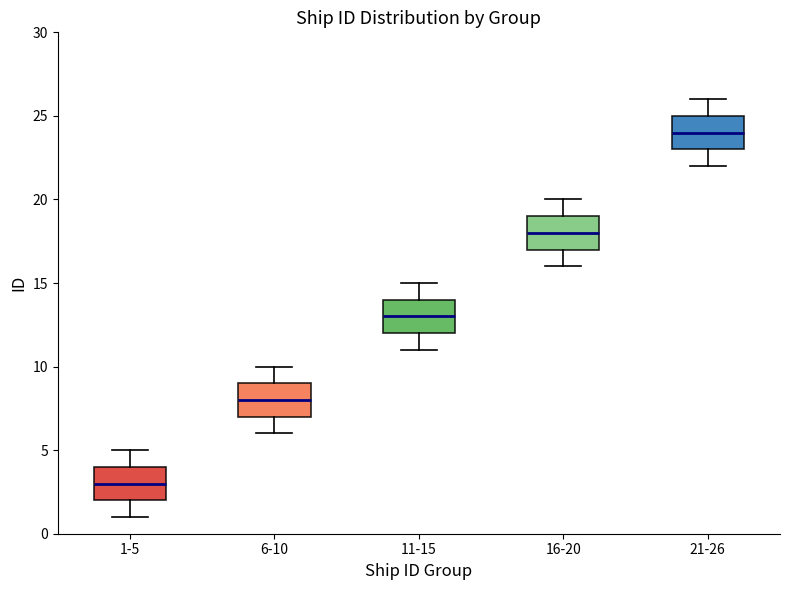

Reading left to right, read every box against the y-axis: the position of its median line, the range the box covers, and the ends of its whiskers. The values are not printed on the chart, so give them approximately, as read against the axis.

1-5: median 3, box 2 to 4, whiskers 1 to 5
6-10: median 8, box 7 to 9, whiskers 6 to 10
11-15: median 13, box 12 to 14, whiskers 11 to 15
16-20: median 18, box 17 to 19, whiskers 16 to 20
21-26: median 24, box 23 to 25, whiskers 22 to 26